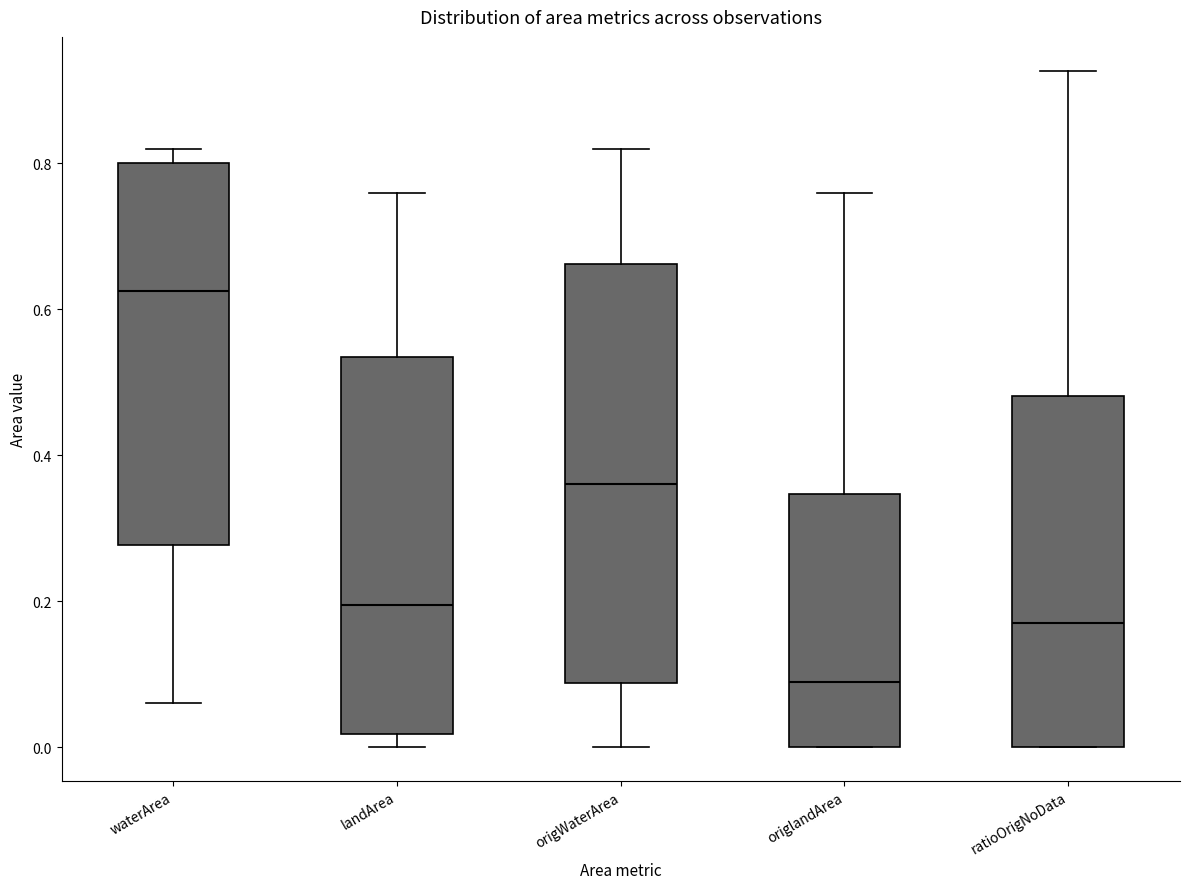

Which box has the lowest median line?

origlandArea